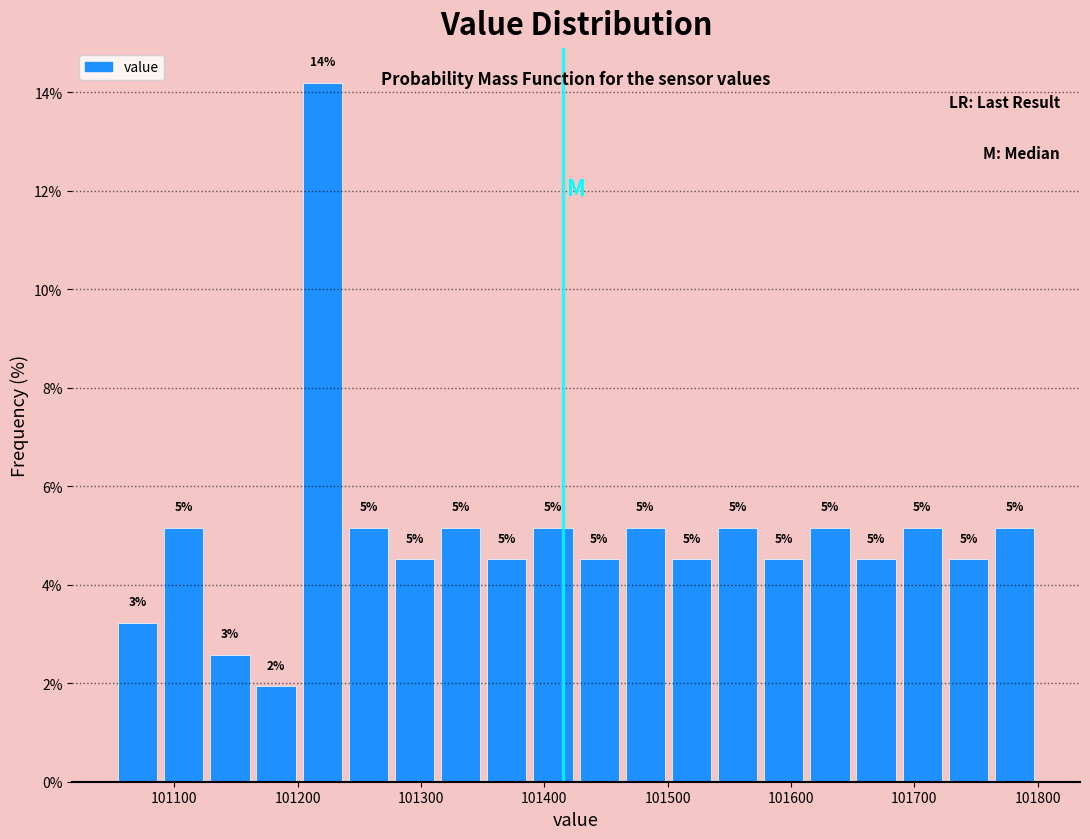

Around what value on the x-axis is the tallest bar? Give the approximate position of its centre, as read against the axis.

101220